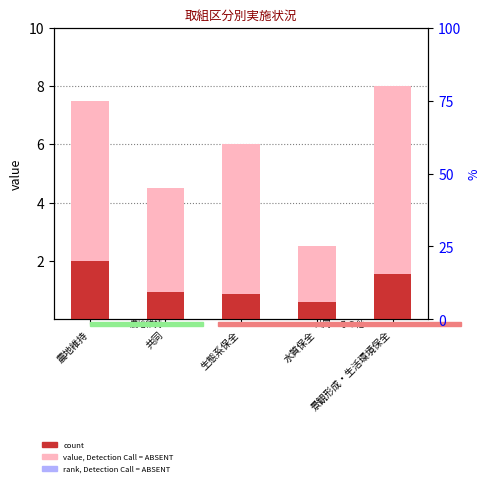

What is the sum of the count values at 景観形成・生活環境保全 and 水質保全?

2.2